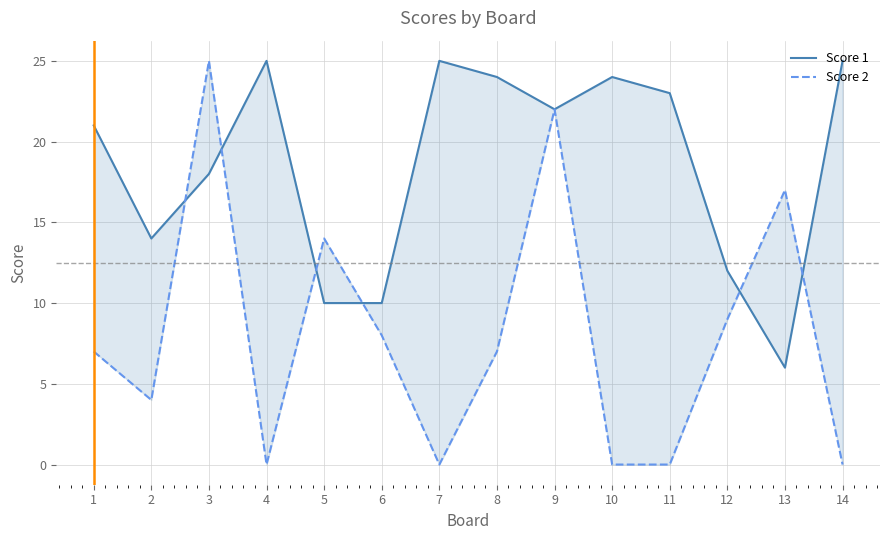

Where do Score 1 and Score 2 first cross each other?

2 and 3